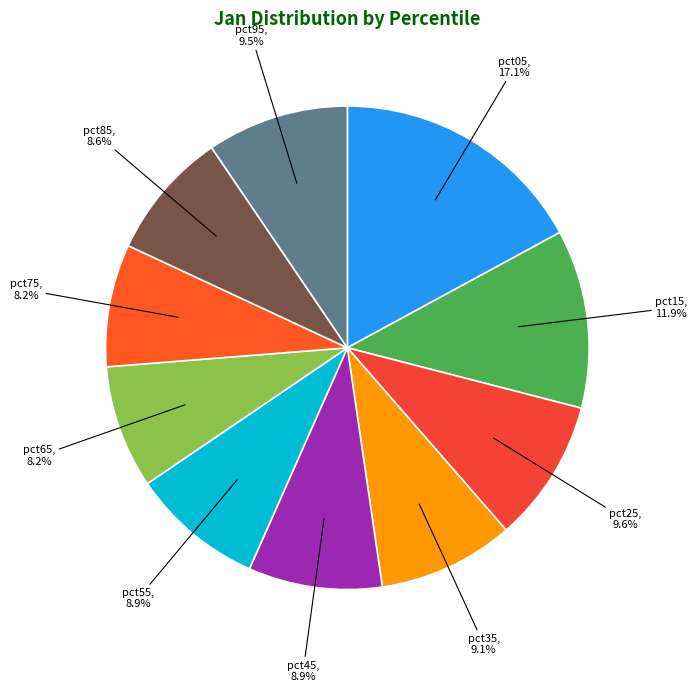

How many slices are in this pie chart?

10